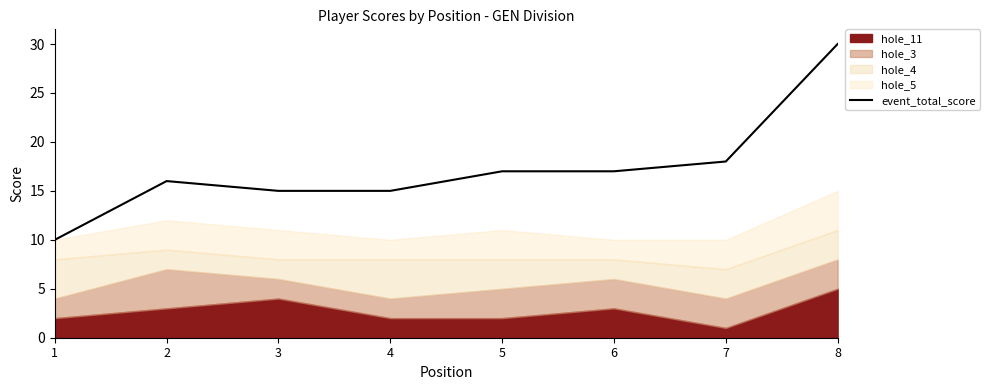

What is the ratio of the value at 3 to the value at 7?

0.8